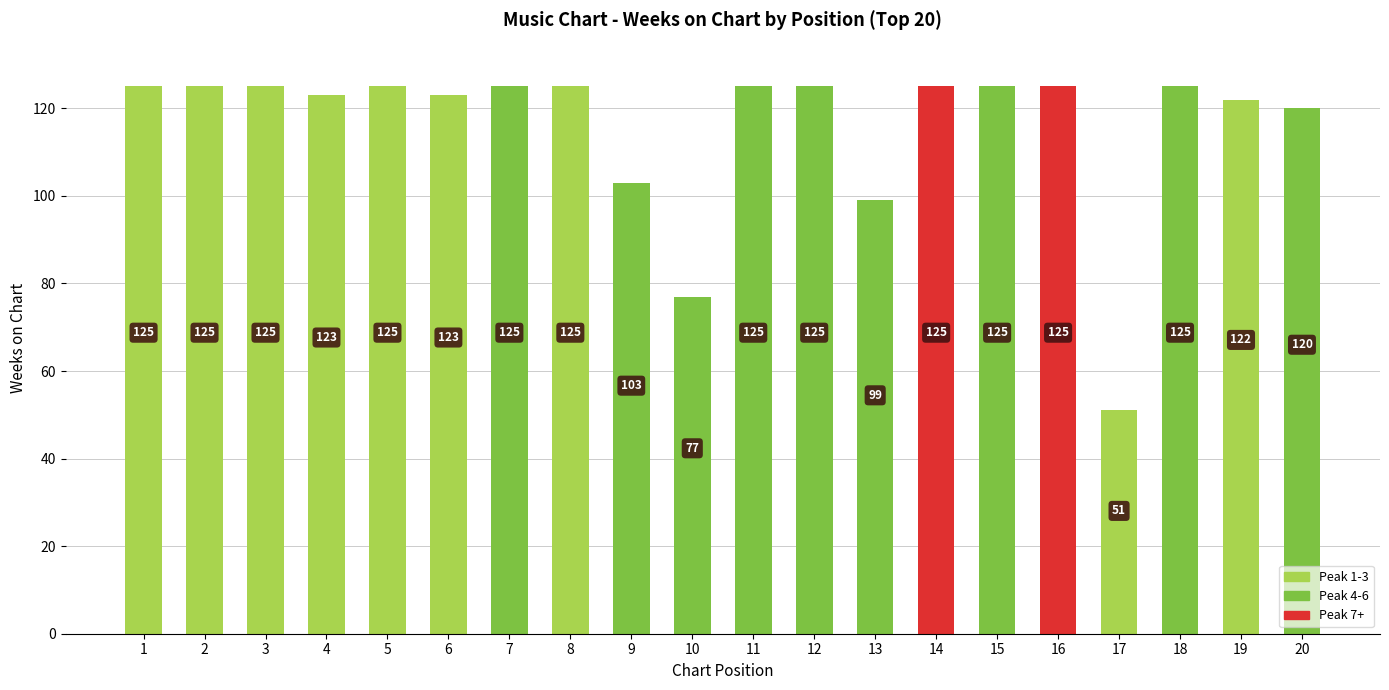

What value does the data have at 14, to the nearest 10?

120